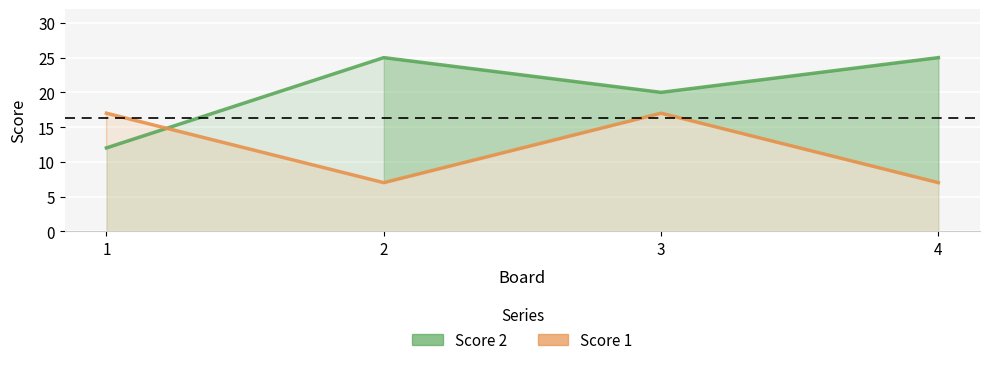

At how many categories does at least one series exceed 20?

2